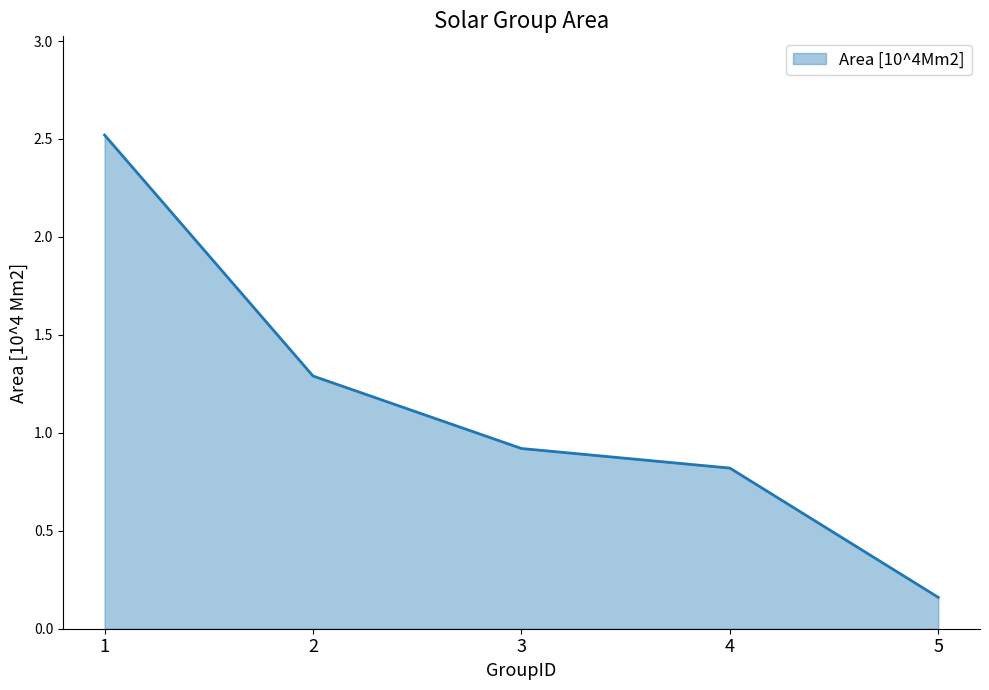

What is the change in value from 1 to 2?

-1.2